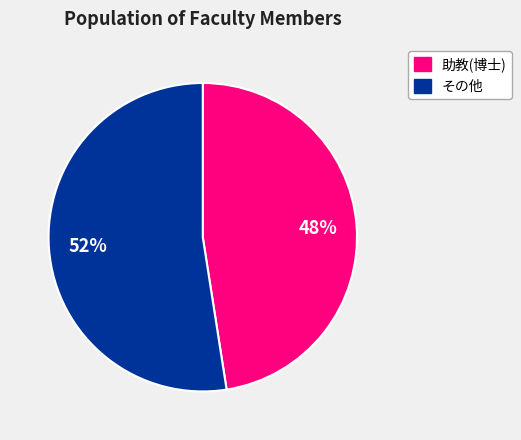

True or false: 助教(博士) accounts for 61% of the total.

False